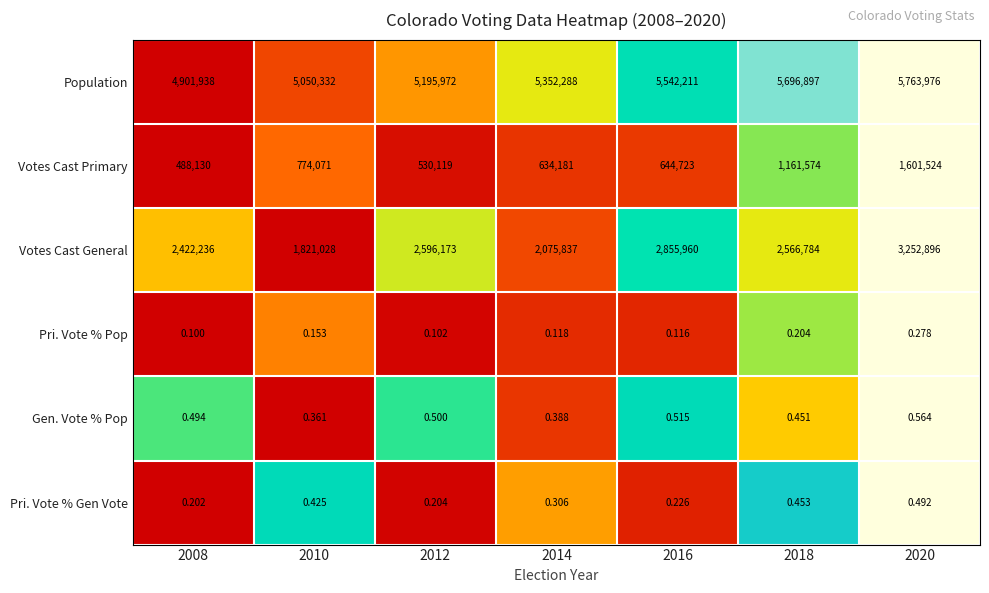

Rank the series at 2014 from highest to lowest value.

Population, Votes Cast General, Votes Cast Primary, Gen. Vote % Pop, Pri. Vote % Gen Vote, Pri. Vote % Pop